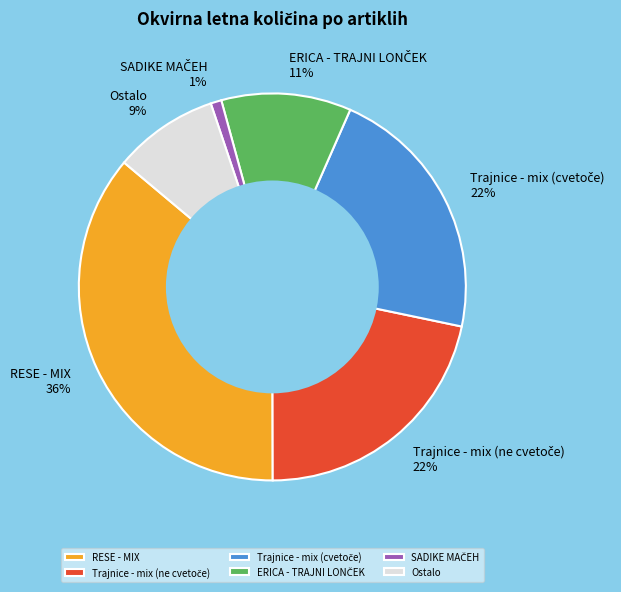

Which has a higher value, RESE - MIX or Ostalo?

RESE - MIX